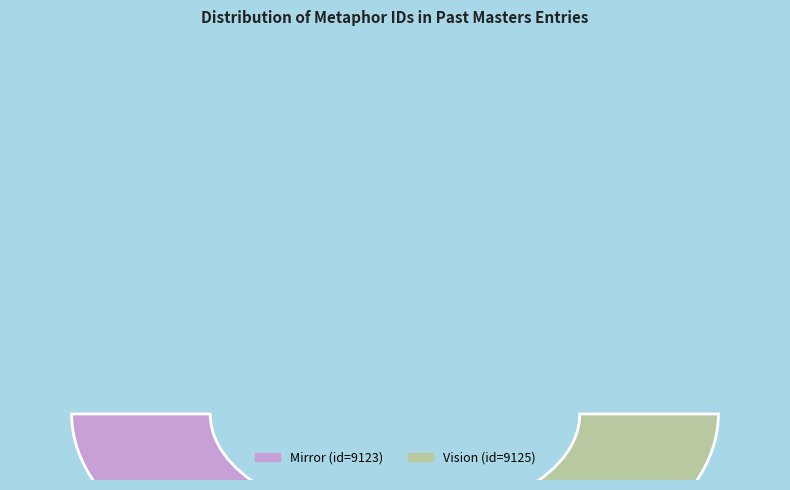

Does any single category account for the majority?

Yes